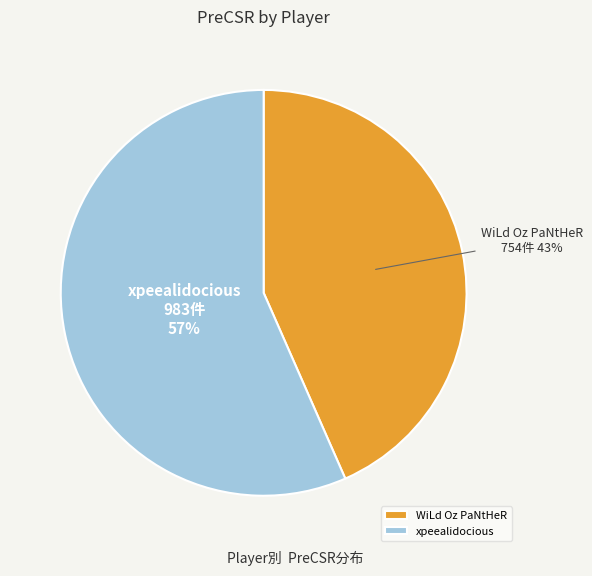

Rank the categories by value from highest to lowest.

xpeealidocious, WiLd Oz PaNtHeR